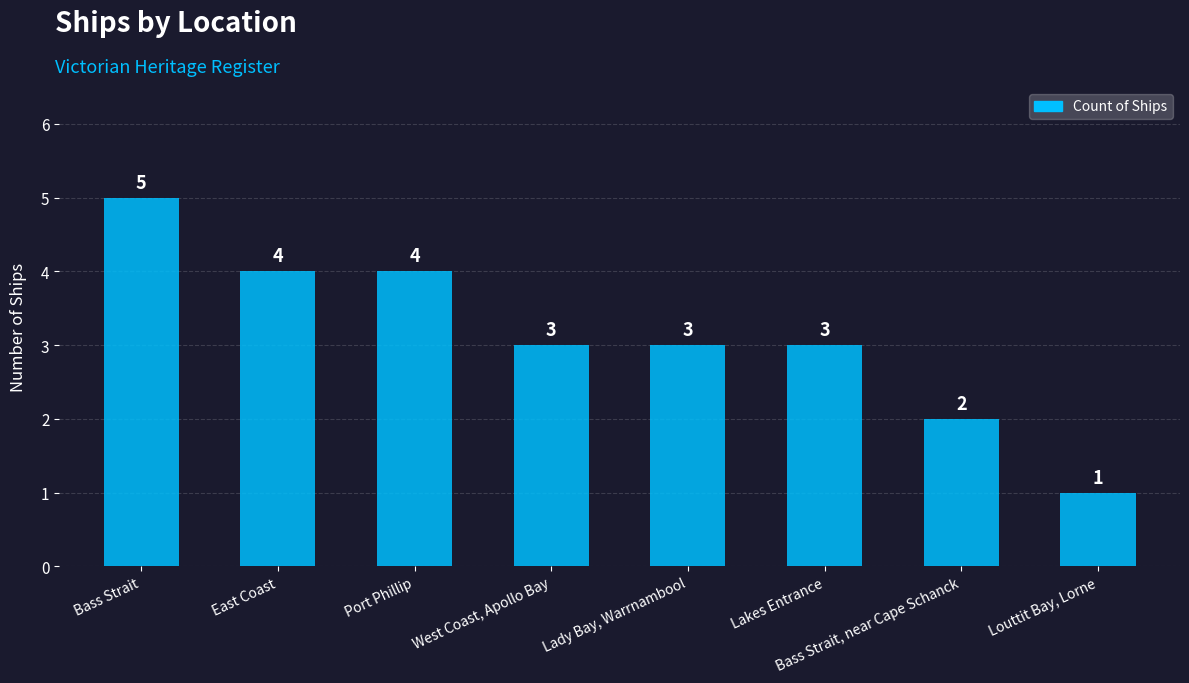

Where does the data first go above 3?

Bass Strait